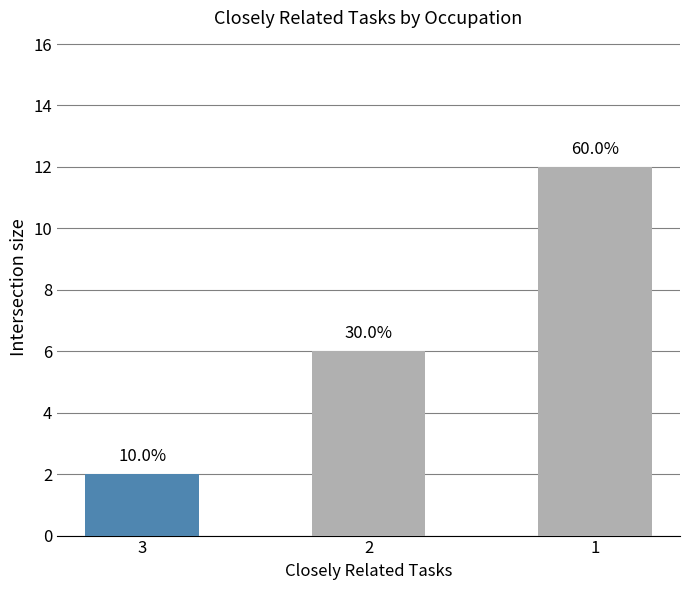

How many bars are there in total?

3